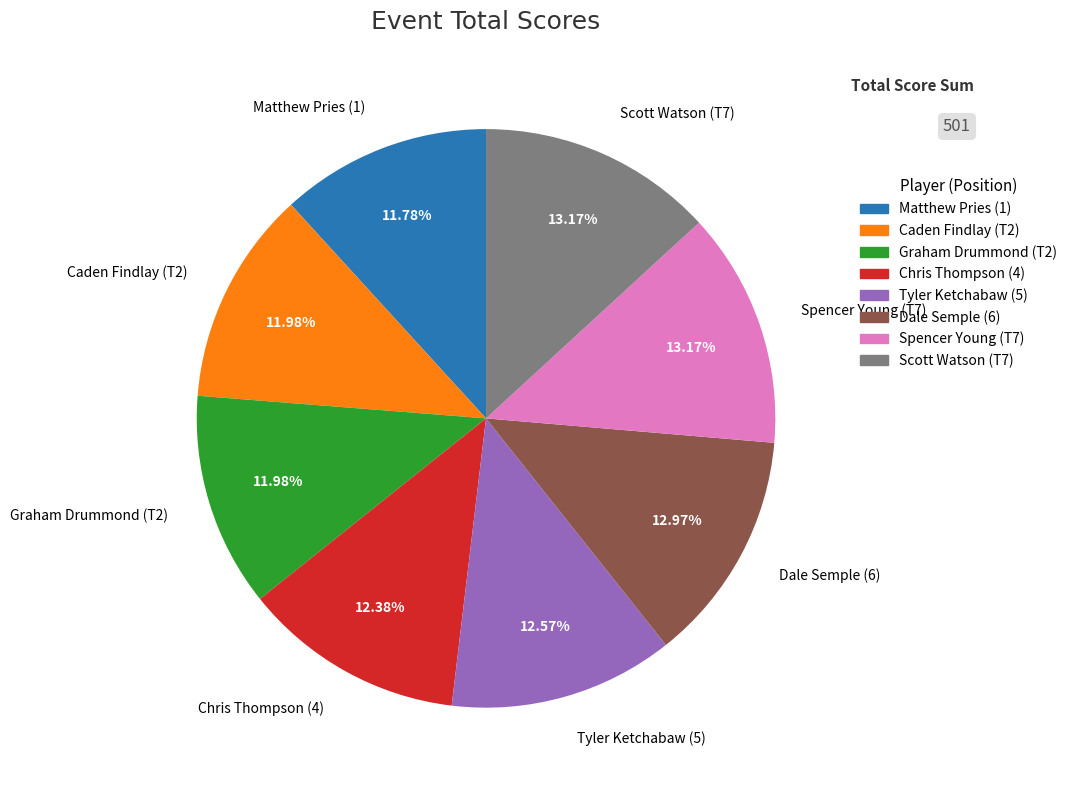

Is there a majority slice in this chart?

No